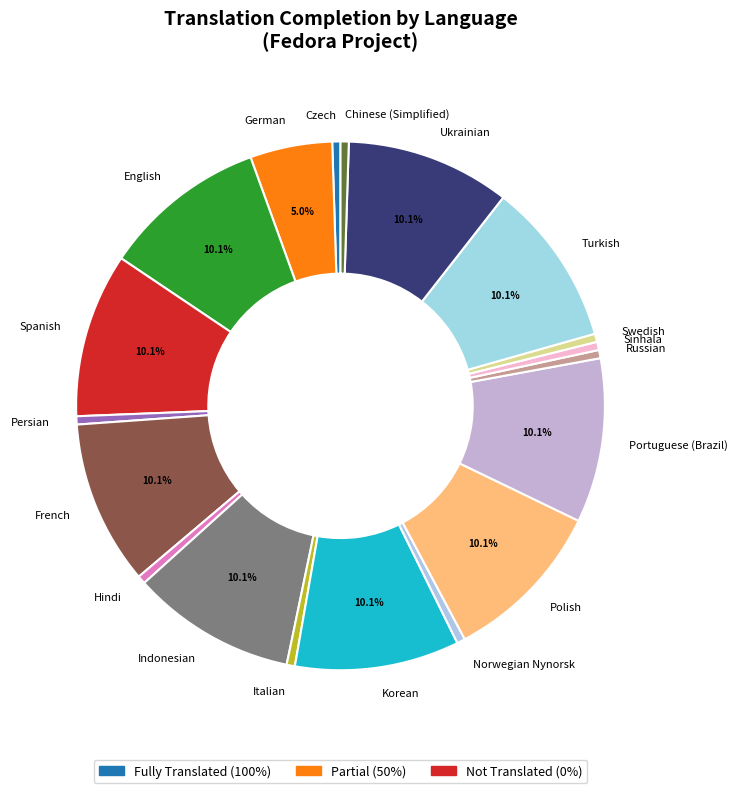

Does any single category account for the majority?

No